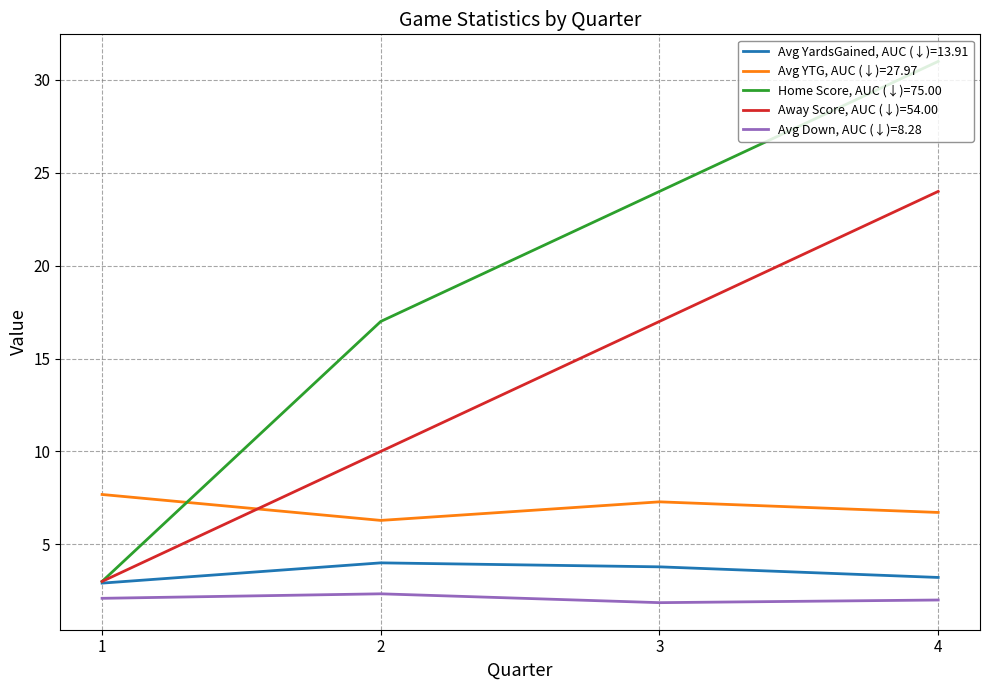

Rank the series by their maximum value, from highest to lowest.

Home Score, AUC (↓)=75.00, Away Score, AUC (↓)=54.00, Avg YTG, AUC (↓)=27.97, Avg YardsGained, AUC (↓)=13.91, Avg Down, AUC (↓)=8.28